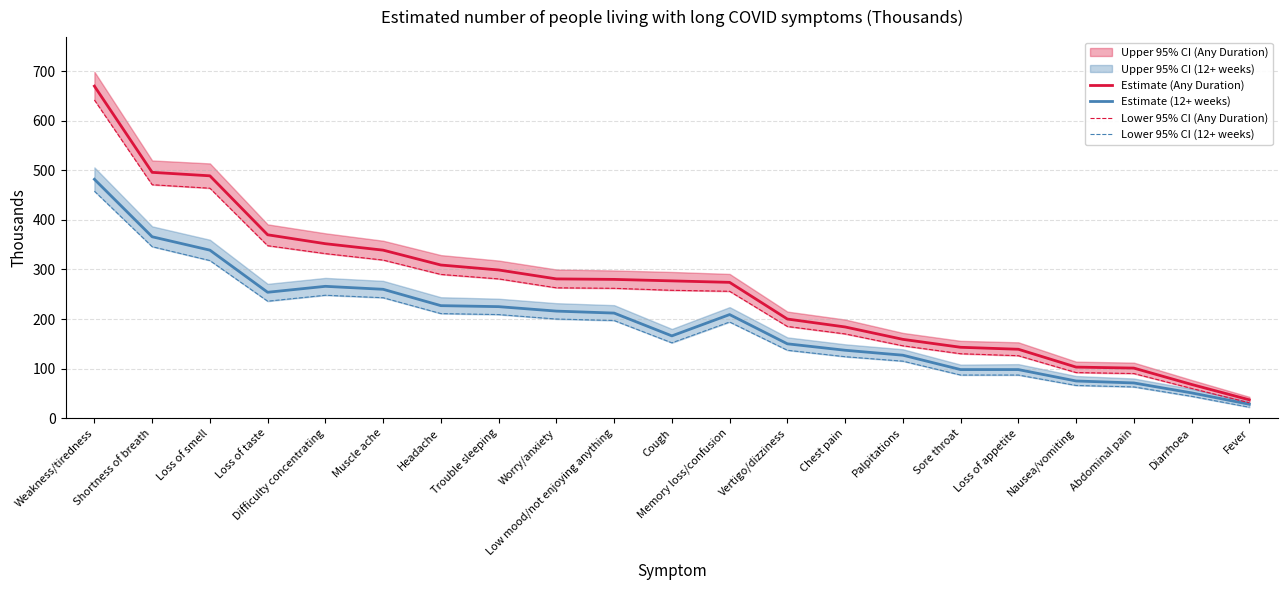

How many categories are shown in the chart?

21